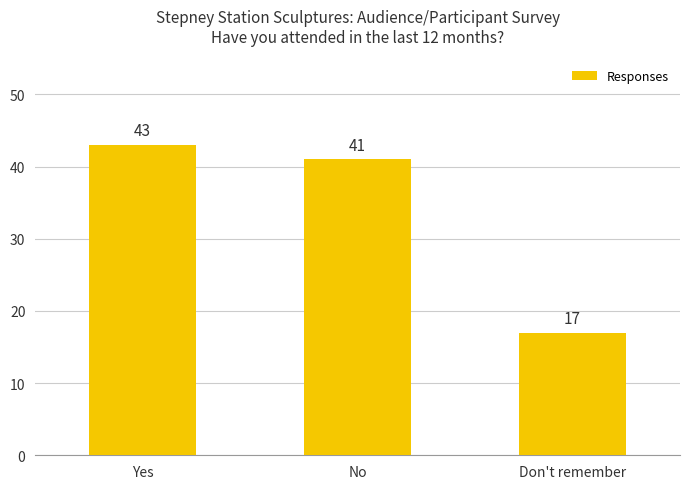

What is the value of the 1st bar from the left?

43